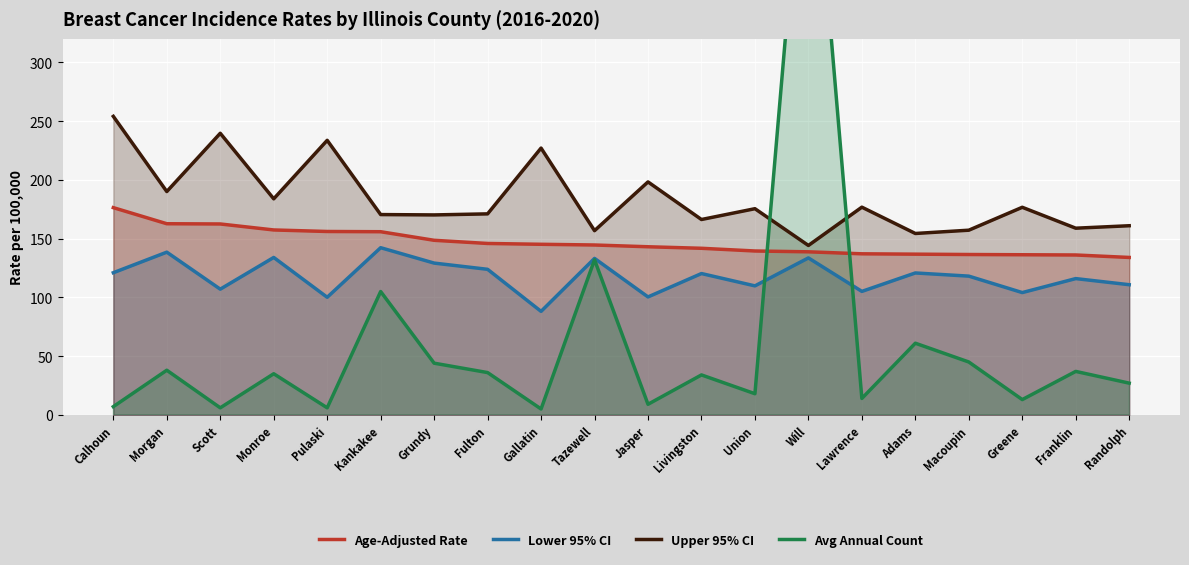

What is the label of the 8th point from the left?

Fulton